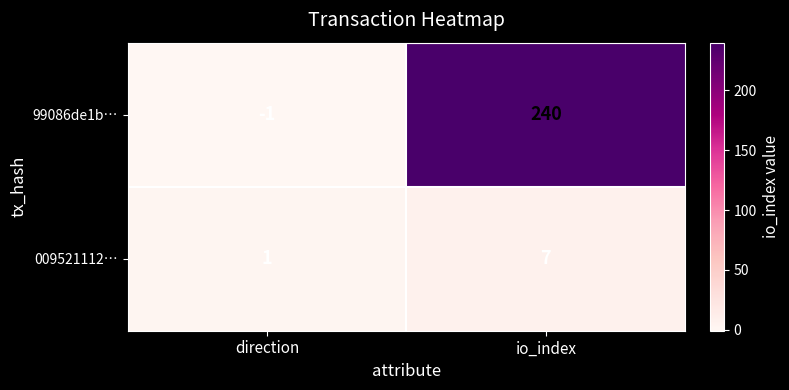

True or false: 99086de1b… has a value of -1 at direction.

True